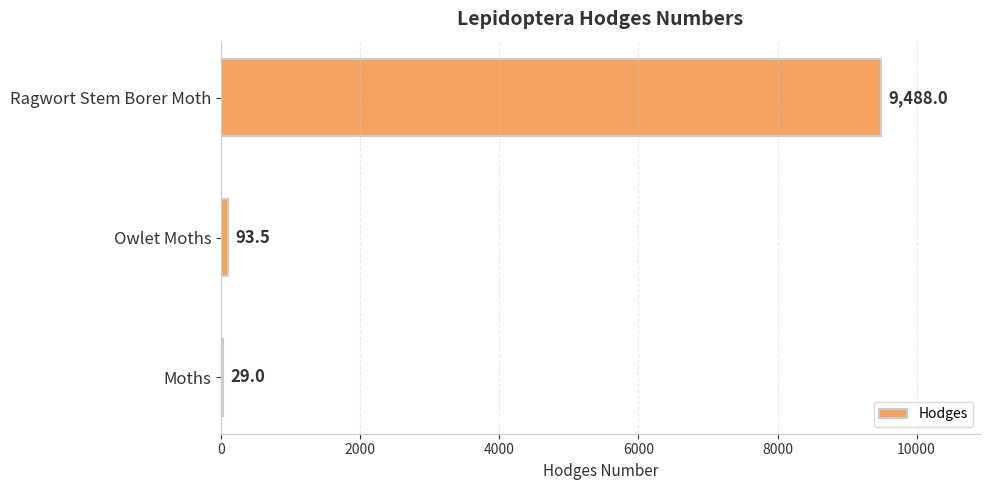

Is it true that the value at Owlet Moths is 93.5?

True